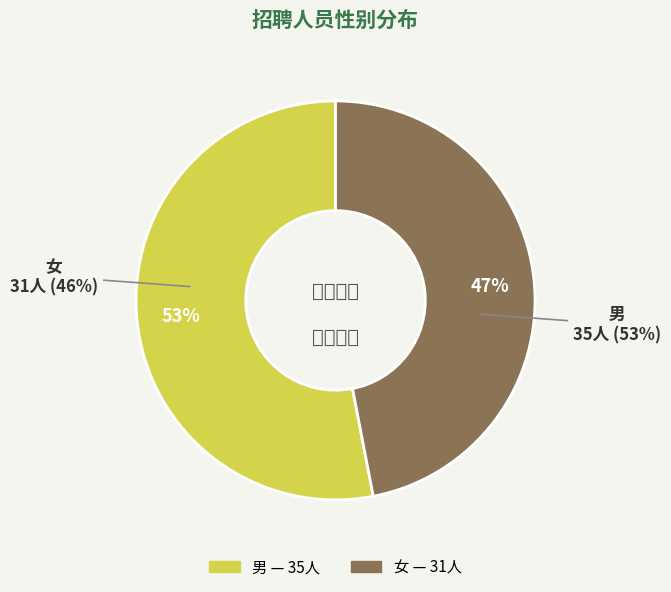

What percentage is the 女 slice, to the nearest percent?

47%